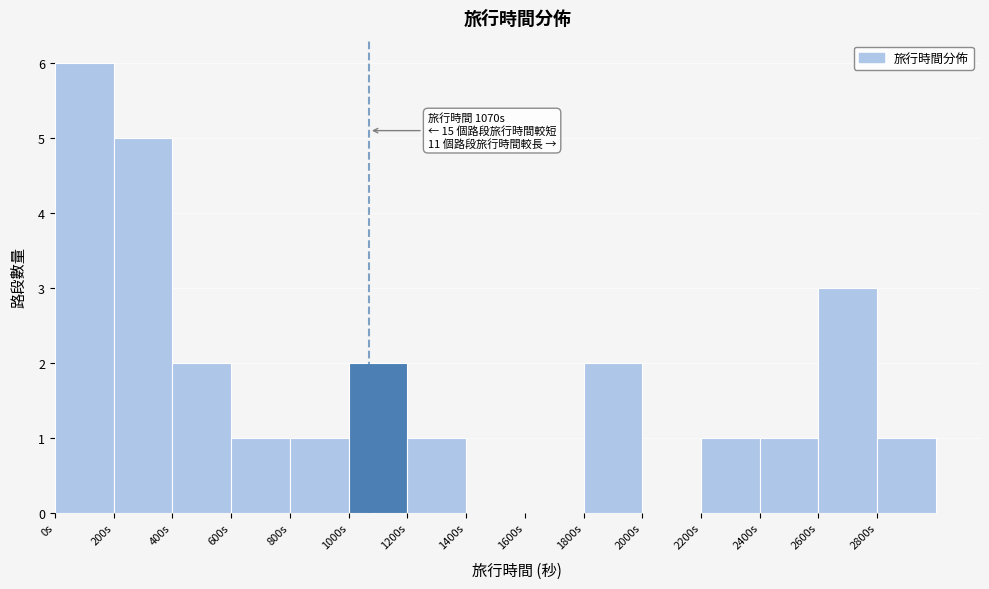

Which range on the x-axis has the tallest bar?

0 to 200